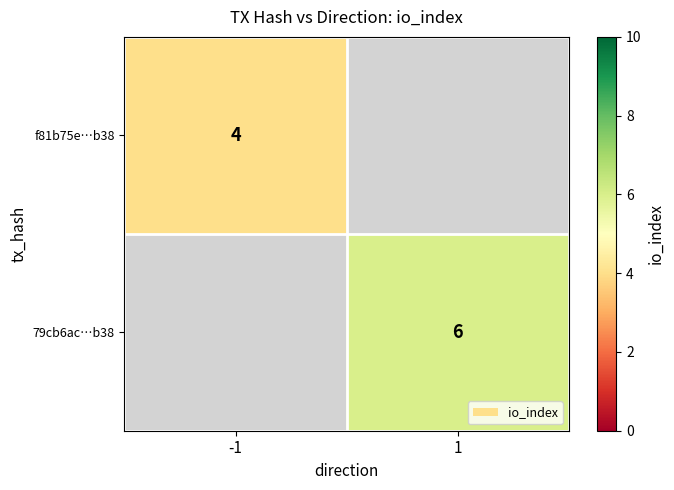

Is it true that f81b75e…b38 equals 4 at -1?

True